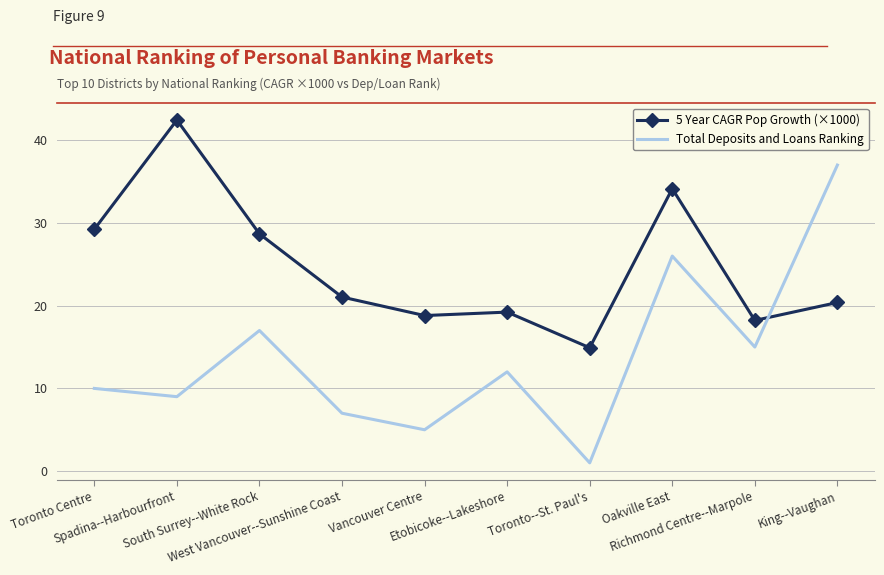

In 5 Year CAGR Pop Growth (×1000), how many points are higher than both neighbors (excluding endpoints)?

3